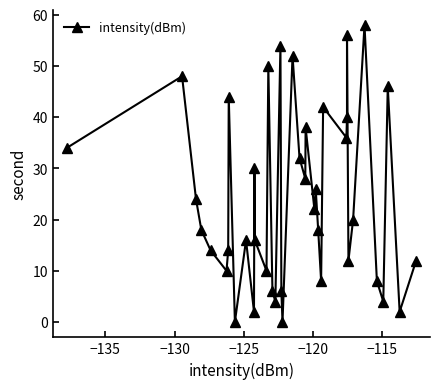

How many data points does each series have?

40